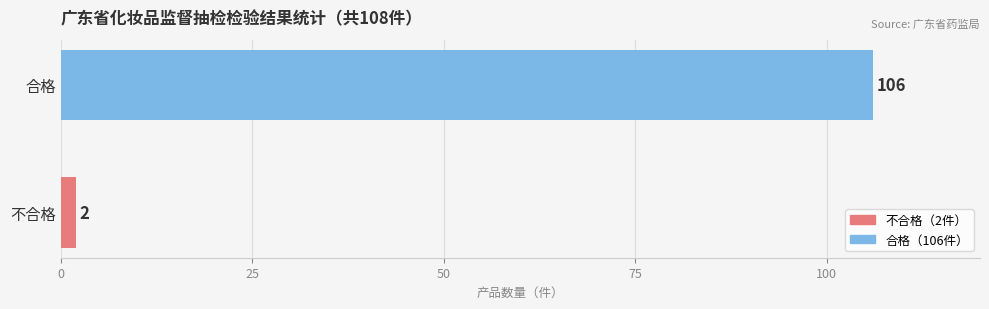

Does the chart contain any negative values?

No